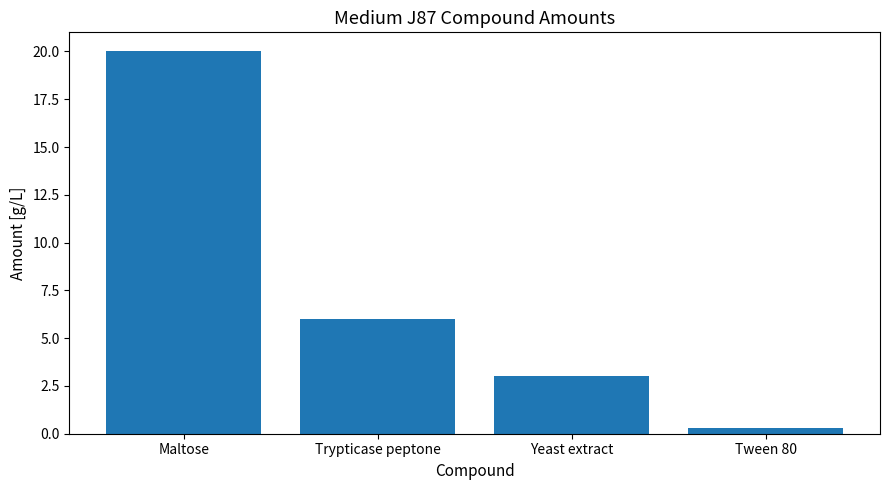

Is it true that the value at Tween 80 is 0.3?

True